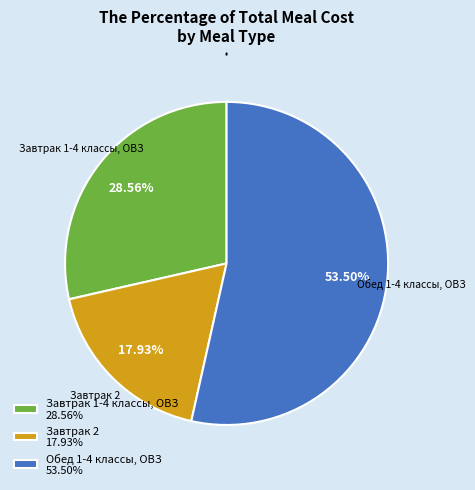

To the nearest percent, what is the difference between the Обед 1-4 классы, ОВЗ and Завтрак 2 slice percentages?

36%